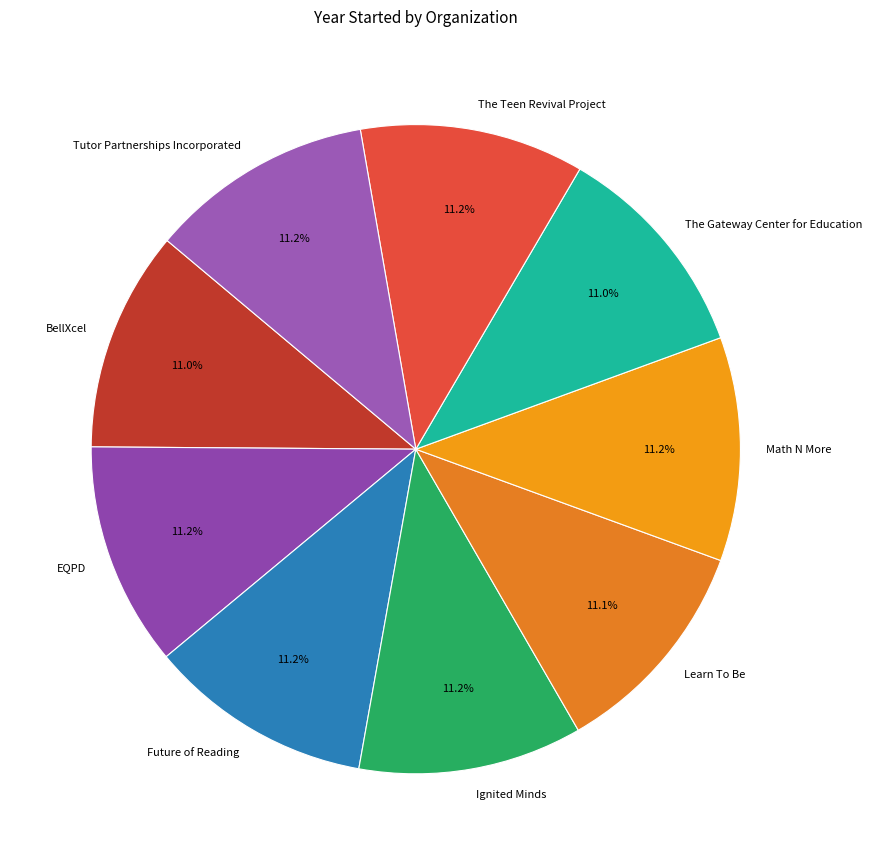

Is Tutor Partnerships Incorporated the majority of the pie?

No